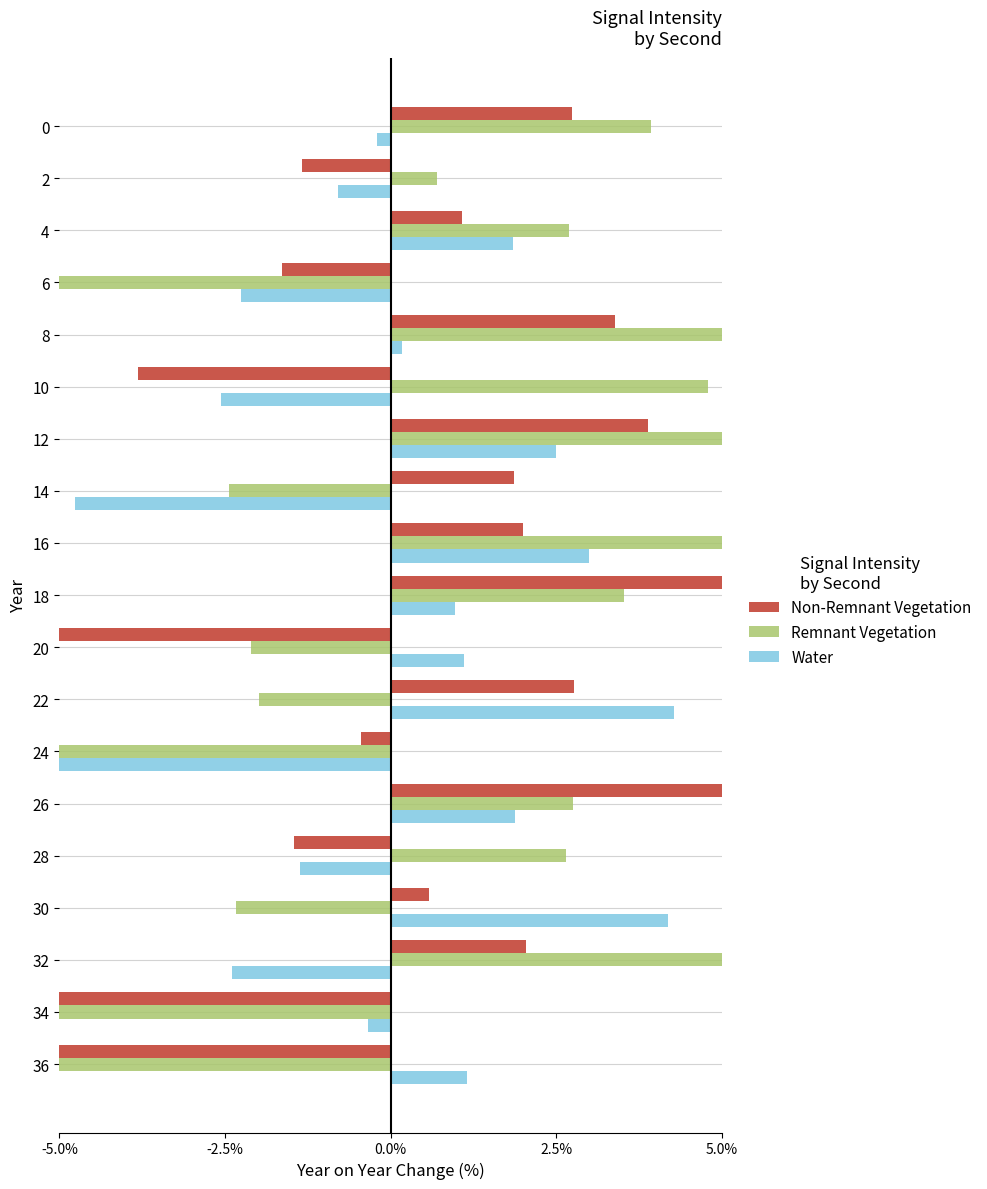

How many groups of bars are there?

19